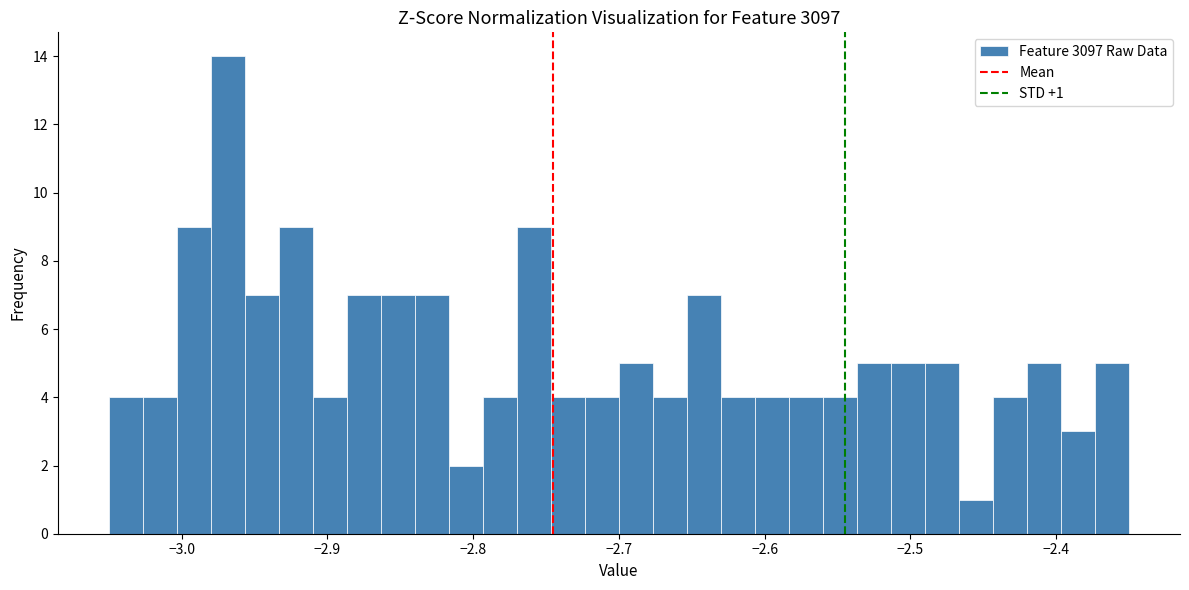

Read against the x-axis, roughly where is the centre of the tallest bar?

-2.97